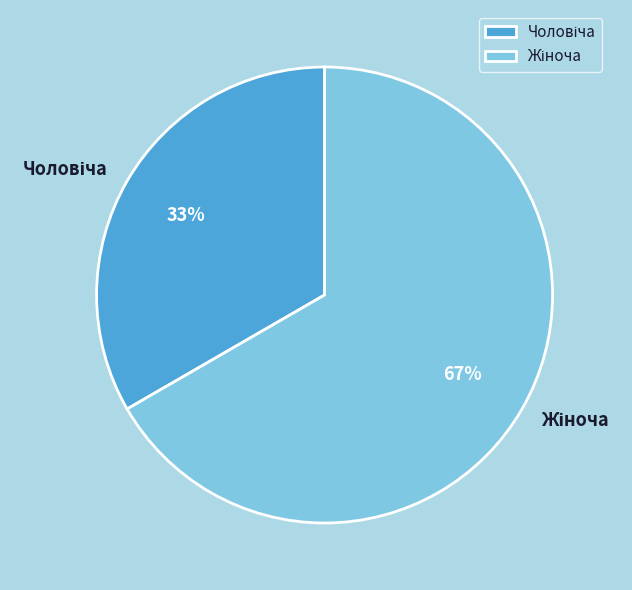

How many slices are in this pie chart?

2